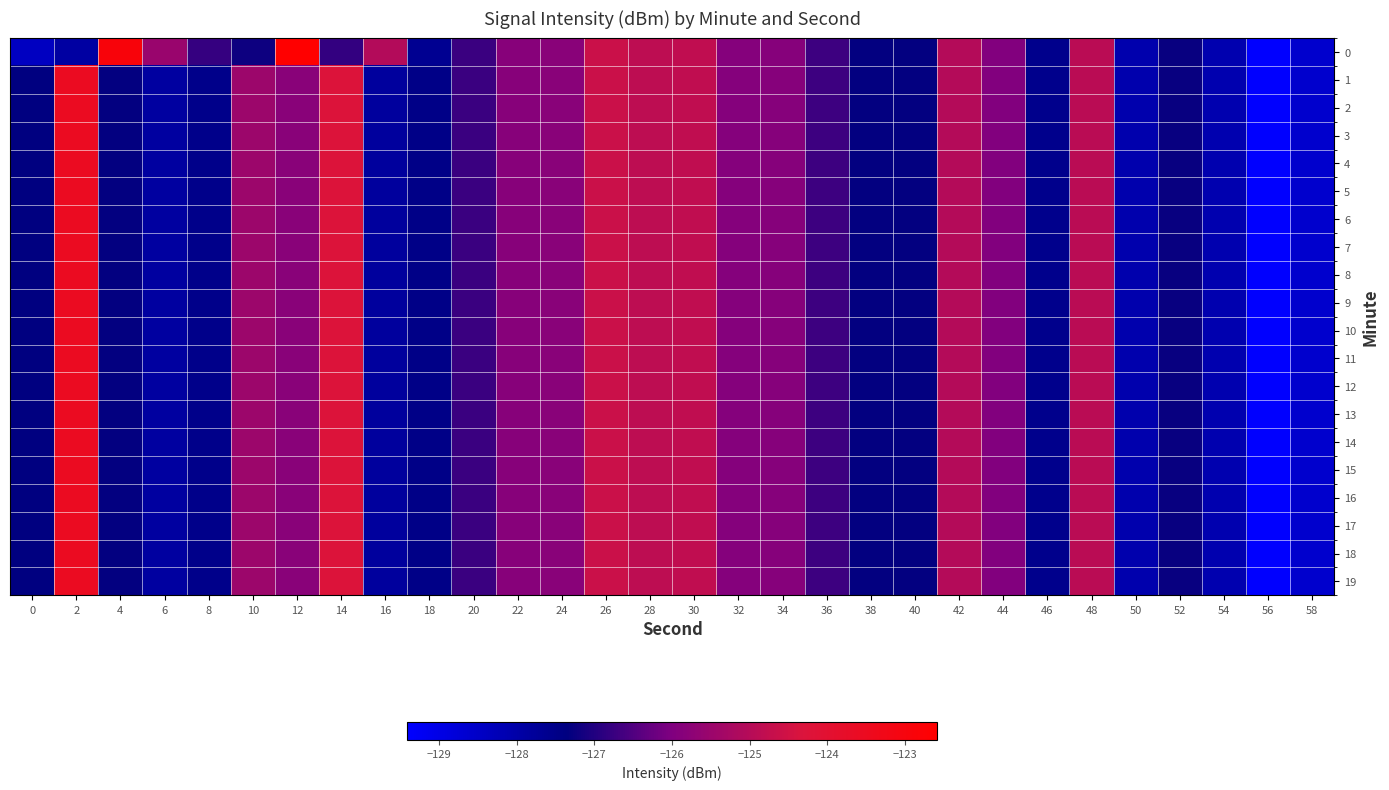

What is the minimum value shown in the chart?

-129.4